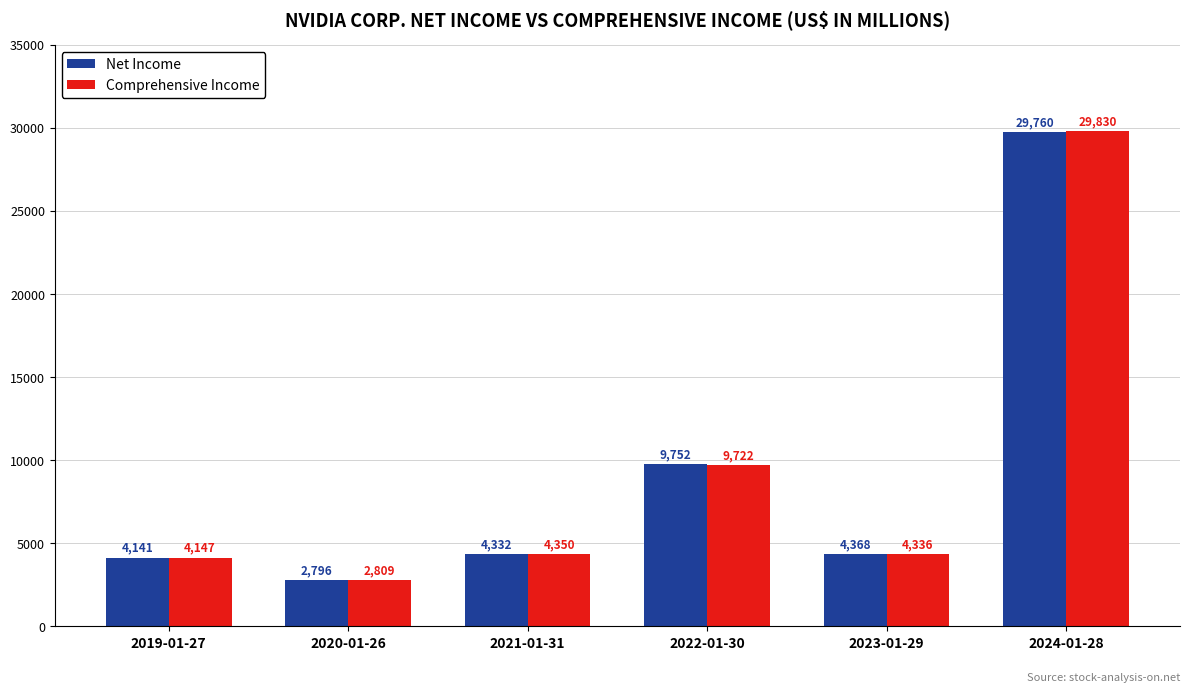

Rank the series by their average value, from lowest to highest.

Net Income, Comprehensive Income